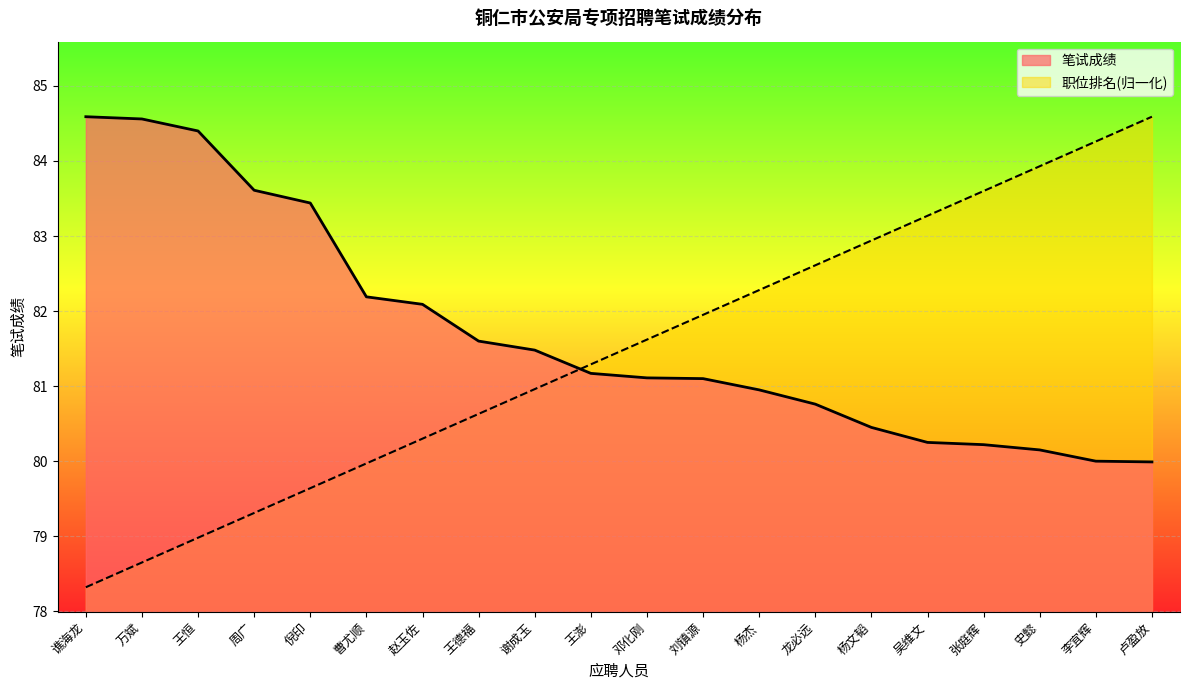

Reading left to right, list all the values displayed in this chart.

笔试成绩: 84.6	84.6	84.4	83.6	83.4	82.2	82.1	81.6	81.5	81.2	81.1	81.1	81.0	80.8	80.5	80.2	80.2	80.2	80.0	80.0
职位排名: 78.3	78.6	79.0	79.3	79.6	80.0	80.3	80.6	81.0	81.3	81.6	82.0	82.3	82.6	82.9	83.3	83.6	83.9	84.3	84.6